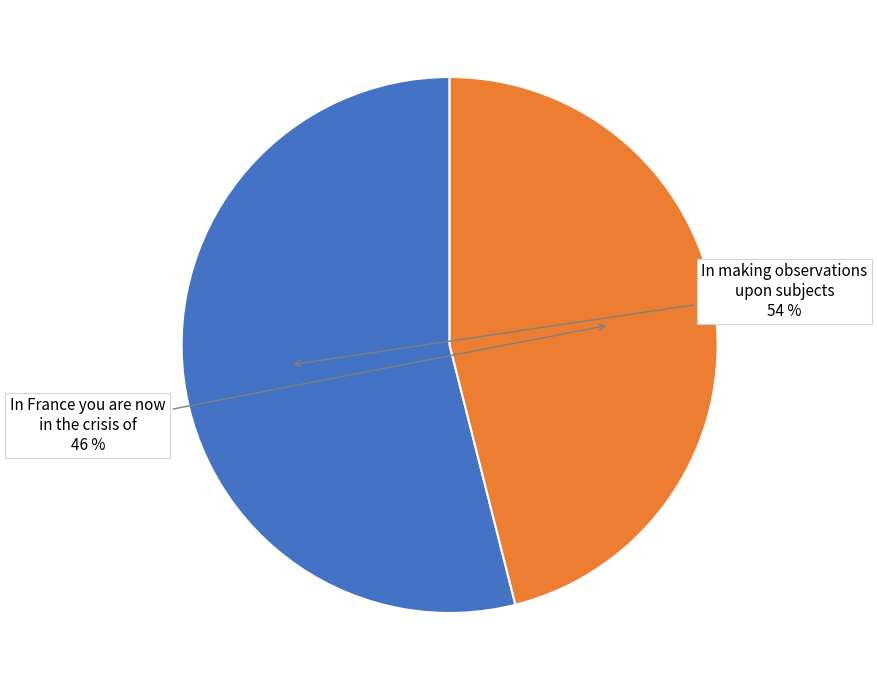

Is the sum of In France you are now in the crisis of and In making observations upon subjects greater than half?

Yes